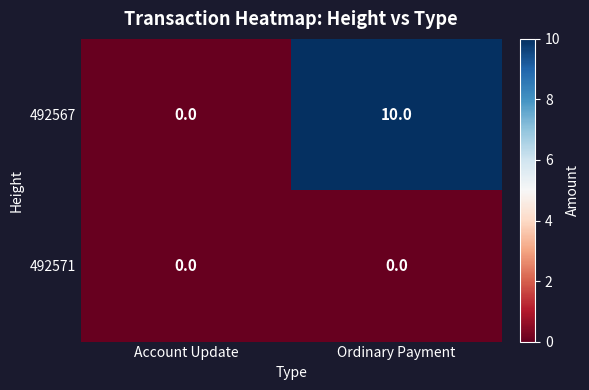

Which series has the widest spread of values?

492567